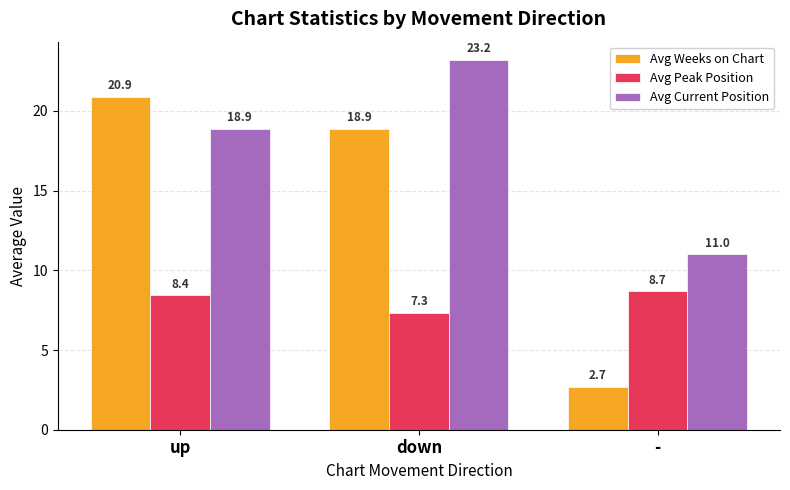

How many Avg Peak Position values are between 7 and 8?

1